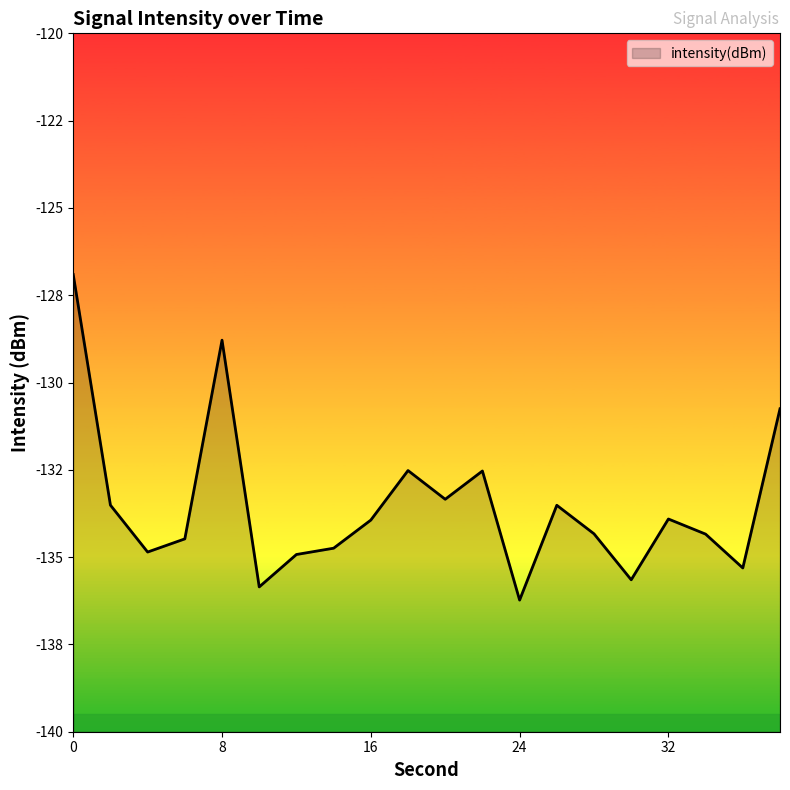

Between 2 and 26, which is larger?

2